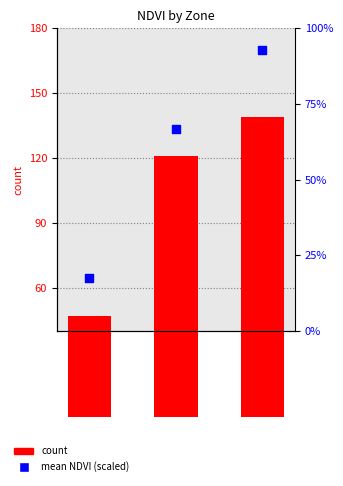

Which series reaches the minimum Y coordinate?

mean NDVI (scaled)